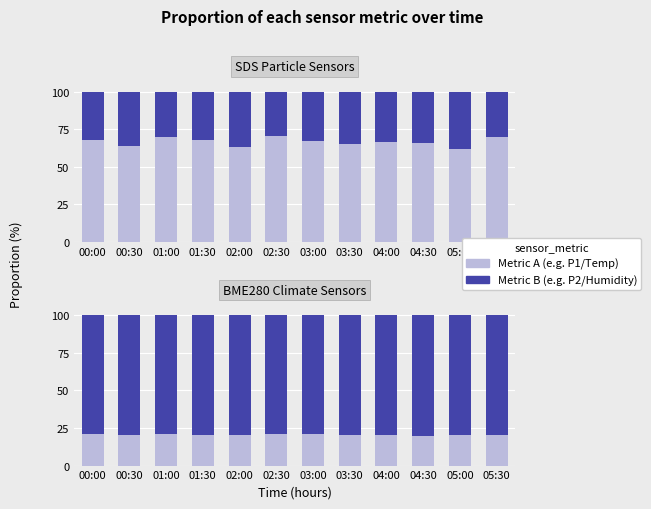

What is the label of the 3rd bar from the right?

04:30